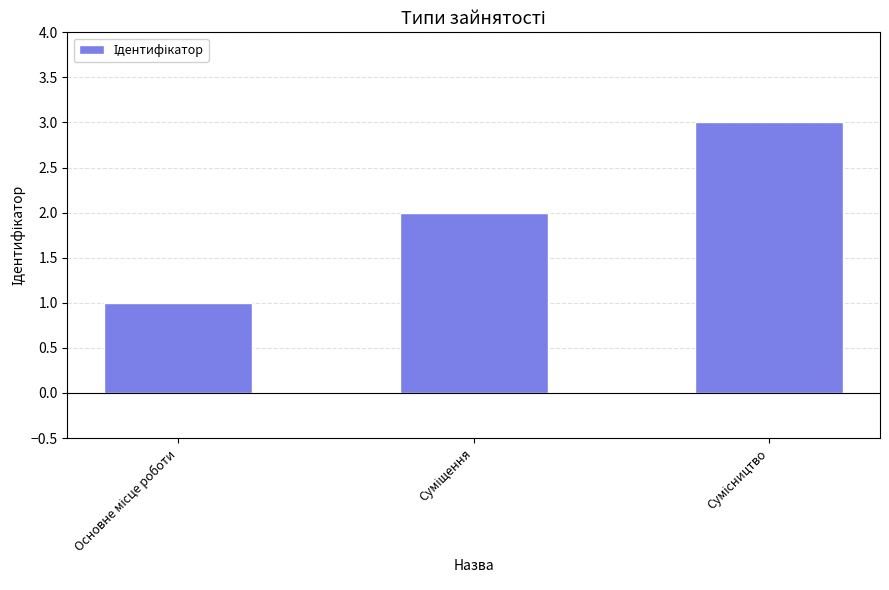

What is the sum of all values?

6